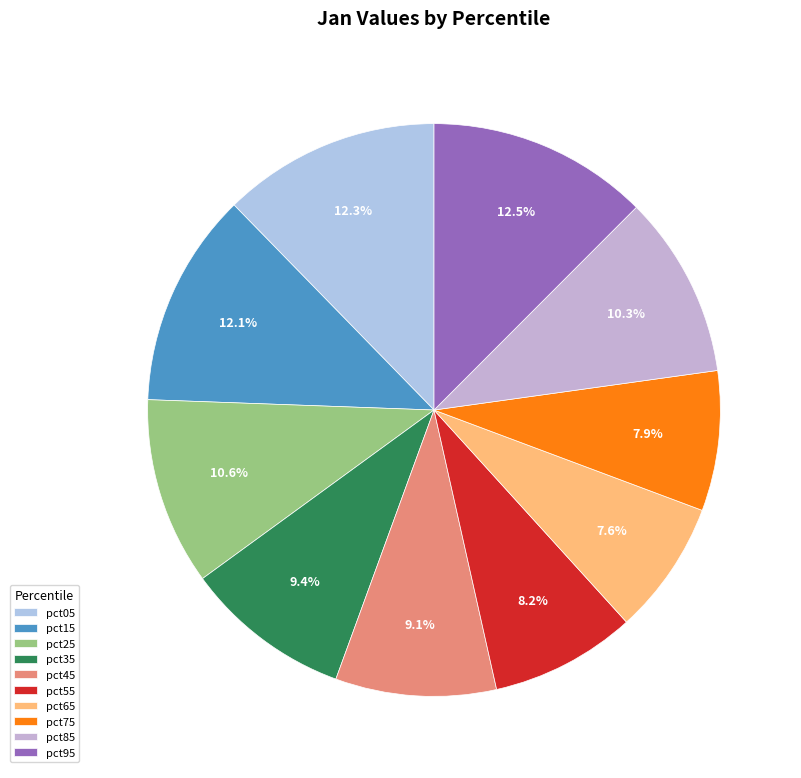

What is the smallest slice in the pie chart?

pct65